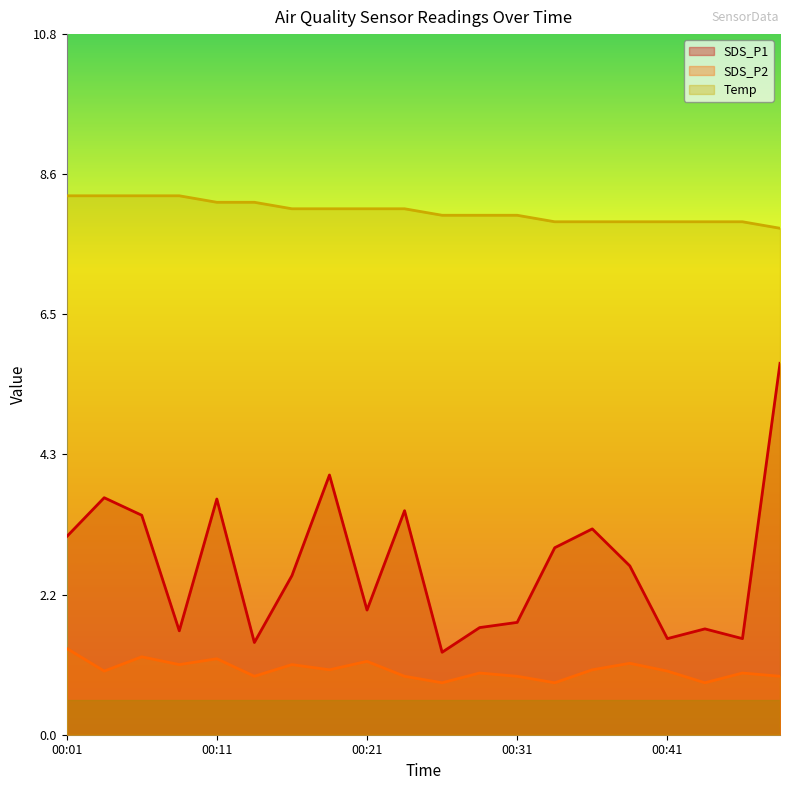

What are all the series names shown in the legend?

SDS_P1, SDS_P2, Temp